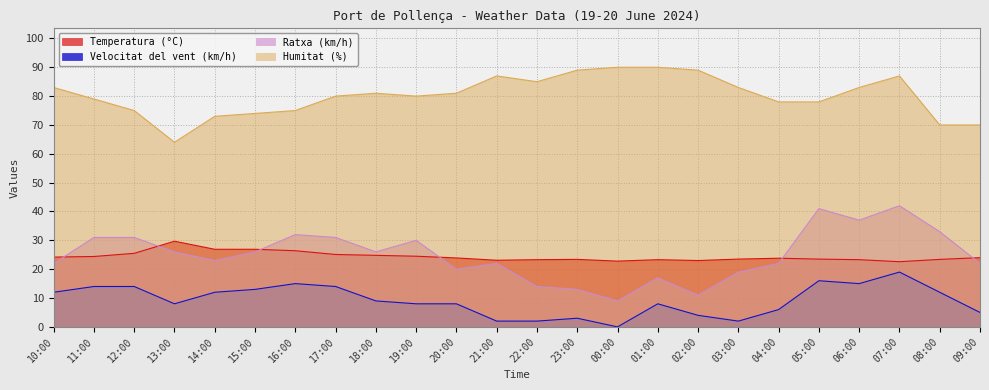

Where does the Ratxa (km/h) series first go above 26?

11:00